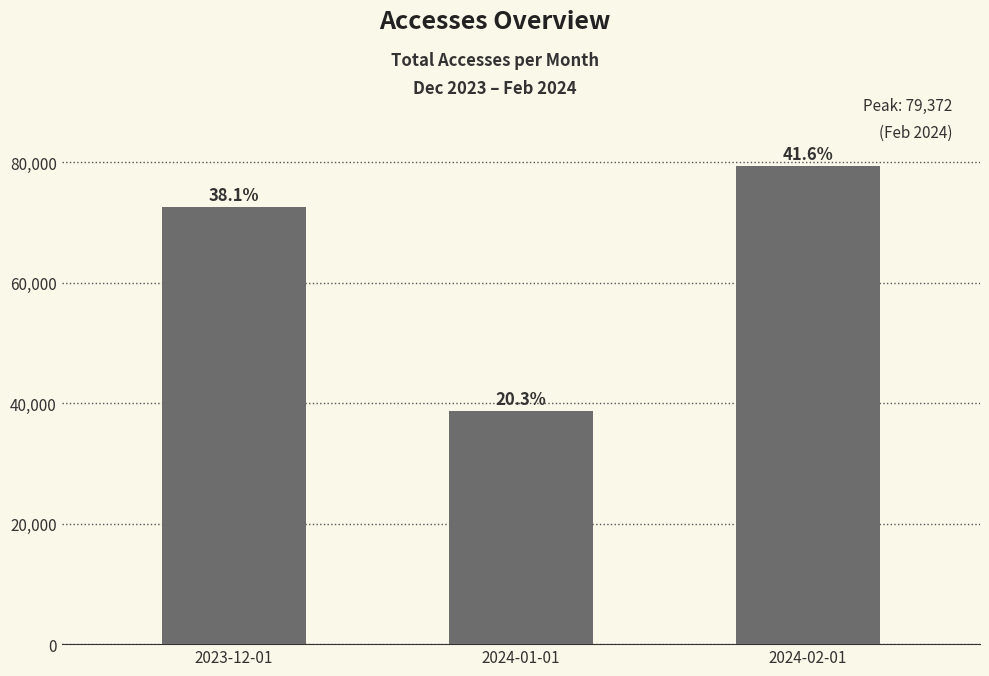

At which category does the chart reach its minimum across all series?

2024-01-01